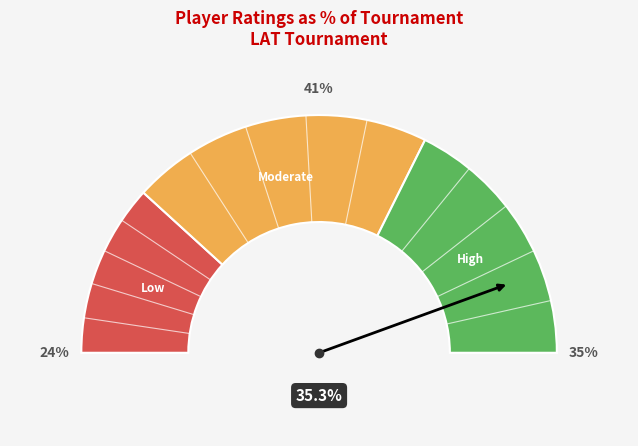

Which slice is the largest?

Kabanov Nikolai